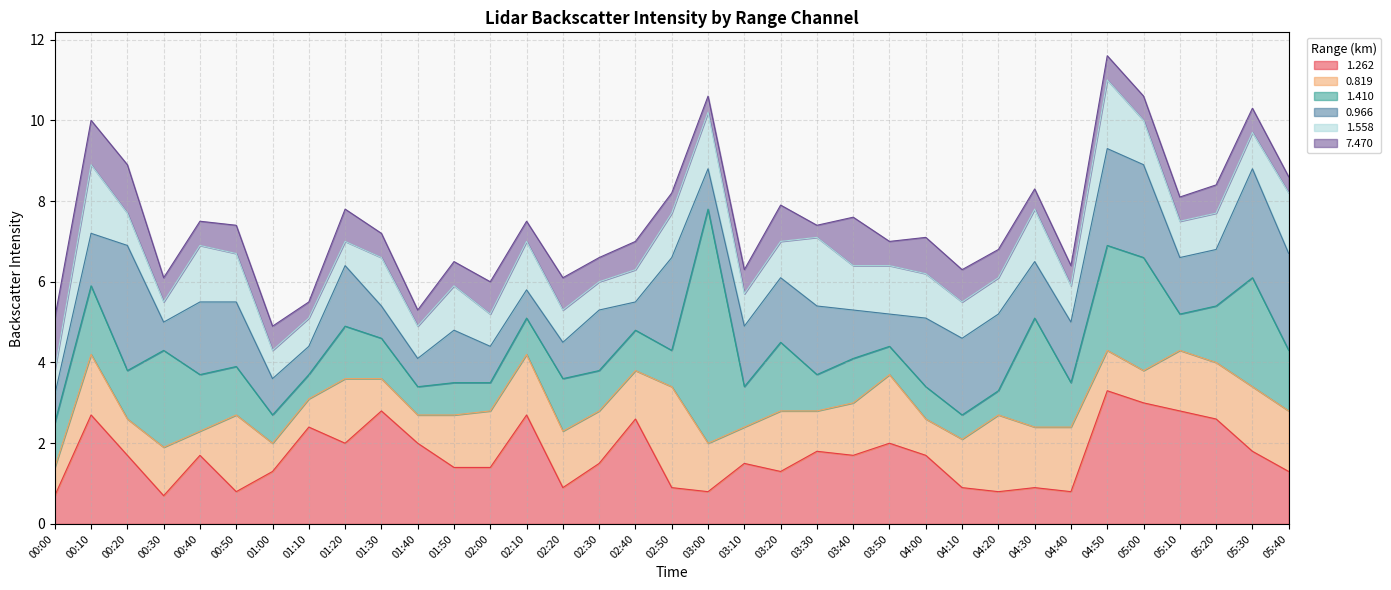

Does the chart have visible grid lines?

Yes